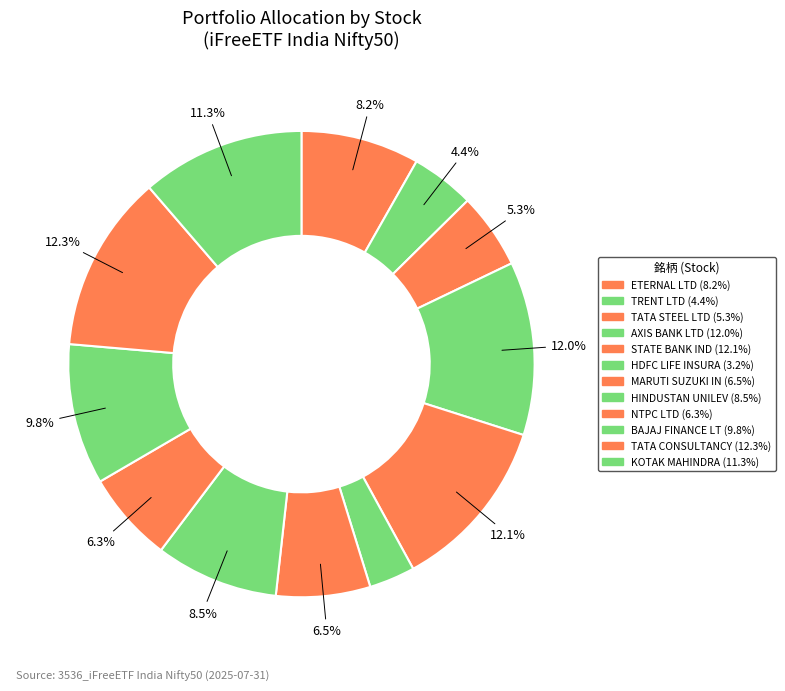

Is there any slice that represents more than half of the pie?

No